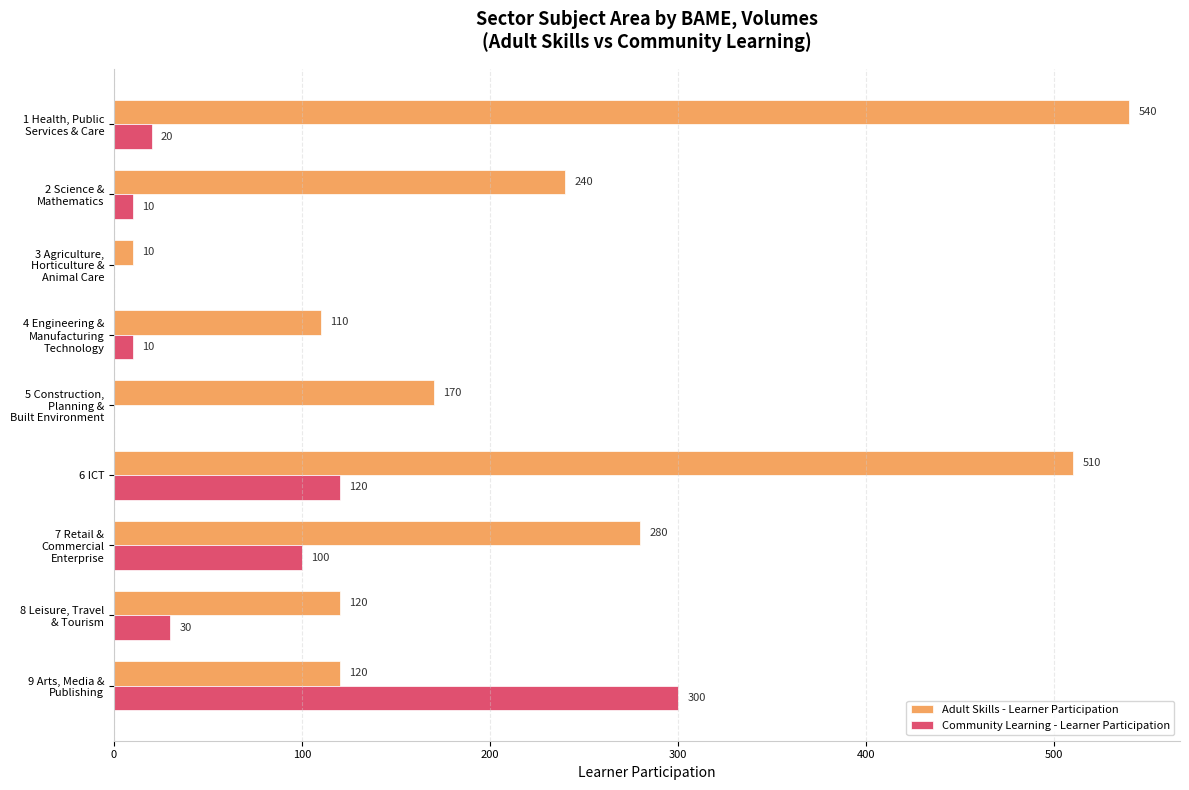

What is the highest value of the Community Learning - Learner Participation series?

300